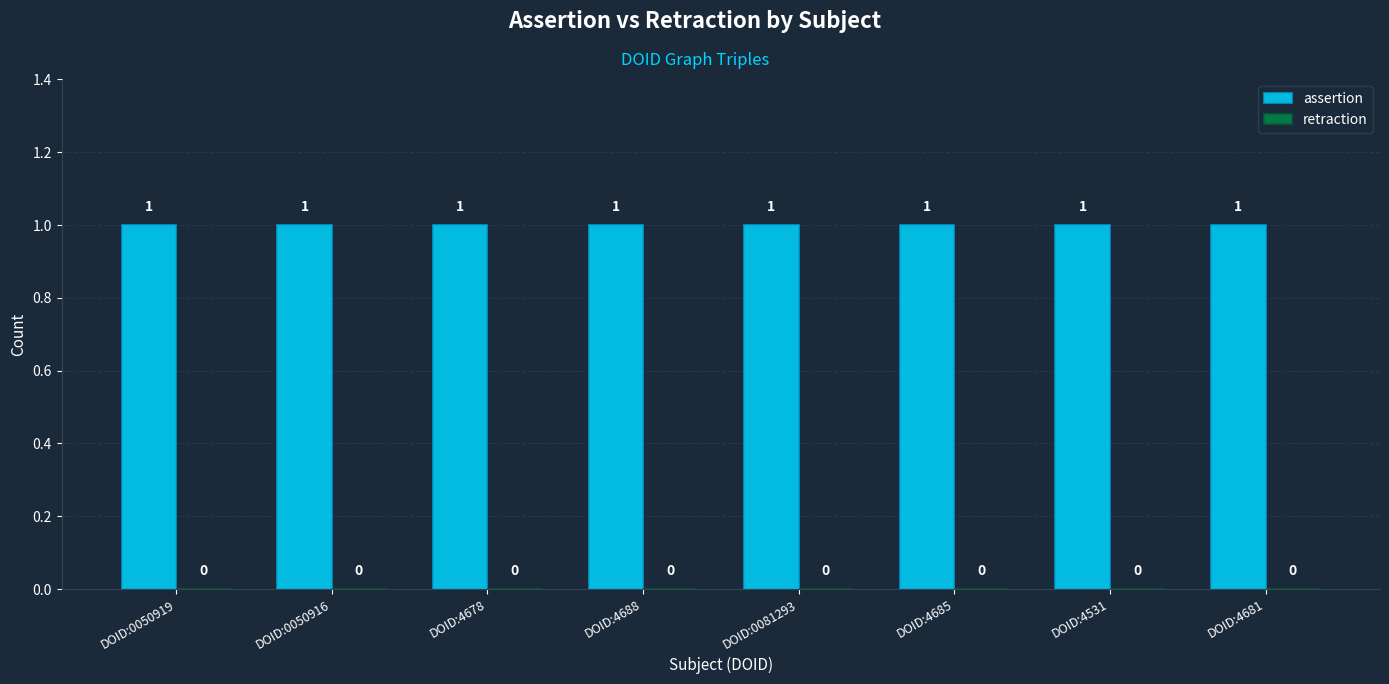

The value of assertion at DOID:4531 is 1. True or false?

True